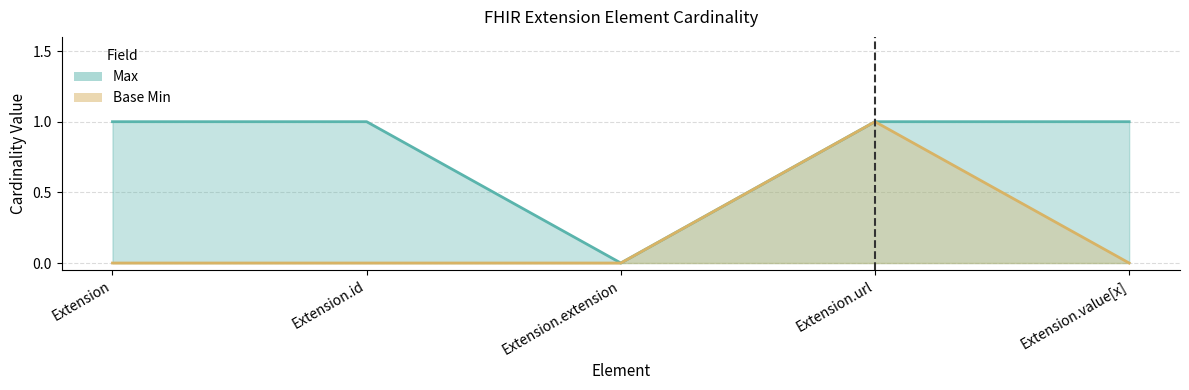

Where is Max nearest to the value 0?

Extension.extension